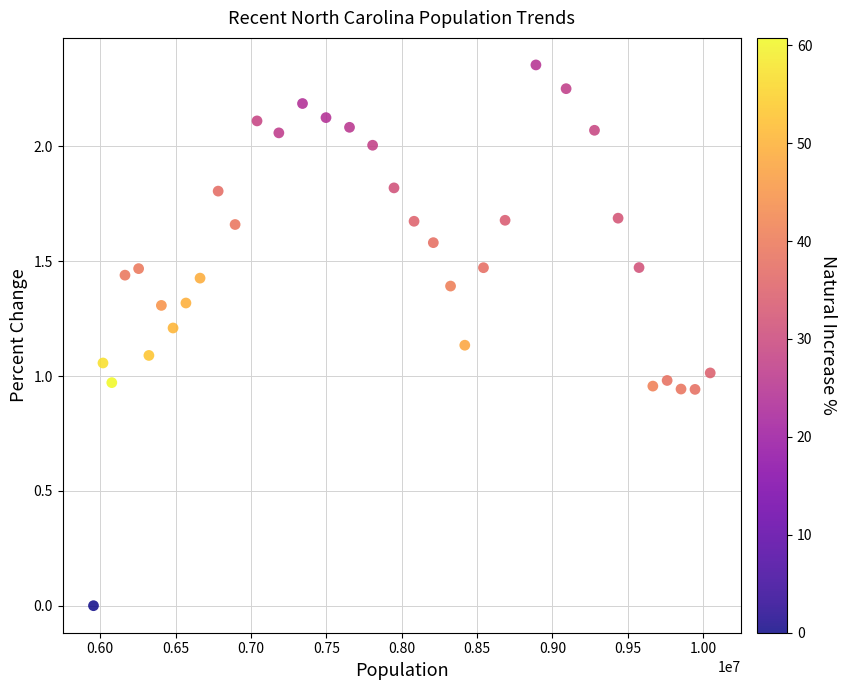

Count the number of points in this scatter plot.

35